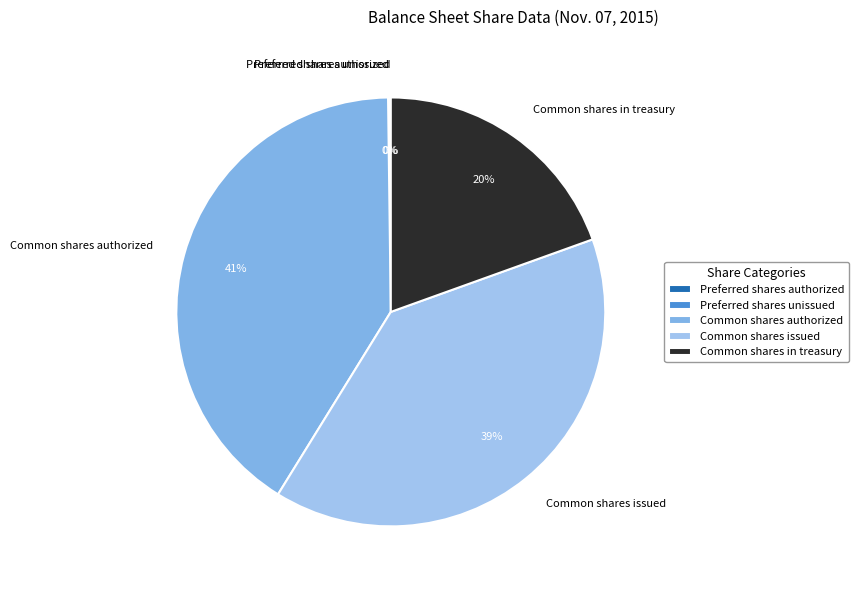

Which slice is the largest?

Common shares authorized